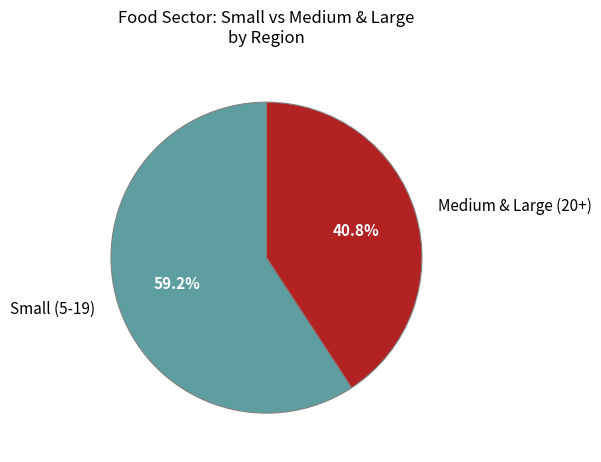

Is there a majority slice in this chart?

Yes